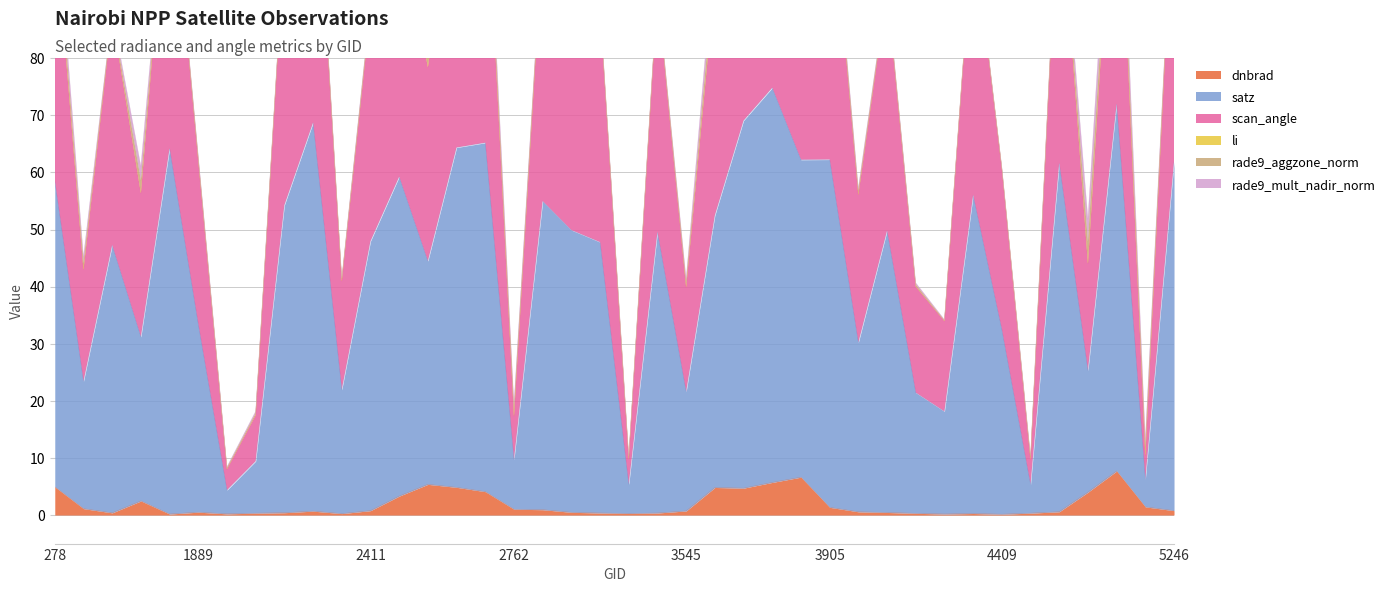

What is the value of the scan_angle point at the 17th from the left?

17.4